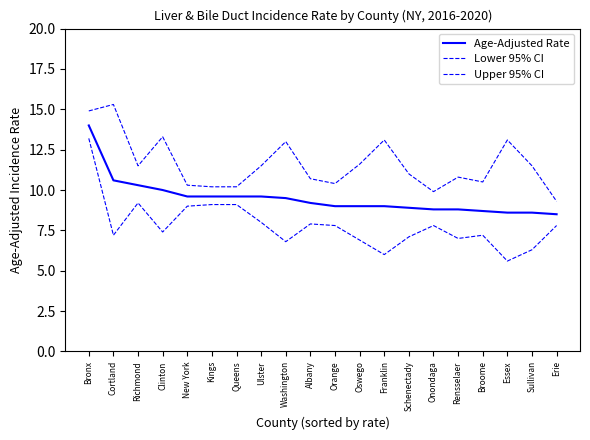

Which series has the largest total across all categories?

Upper 95% CI